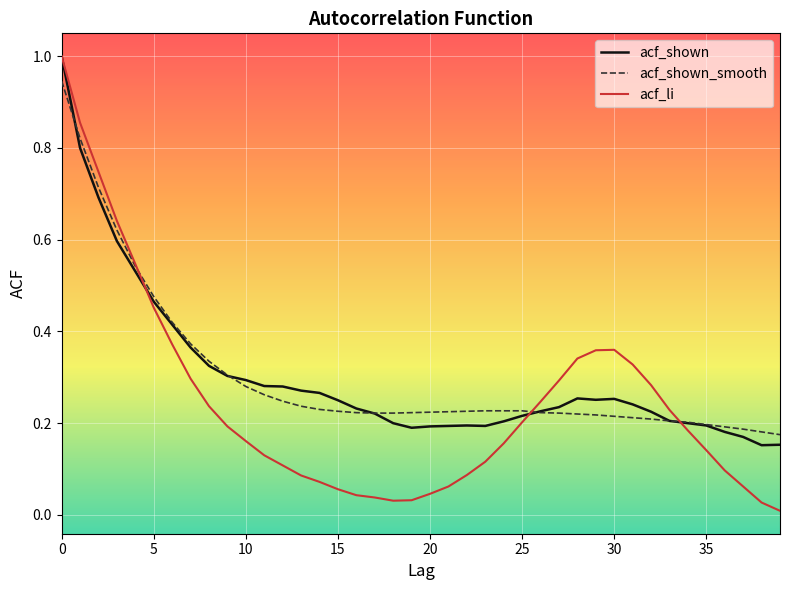

What is the highest value of the acf_li series?

1.0